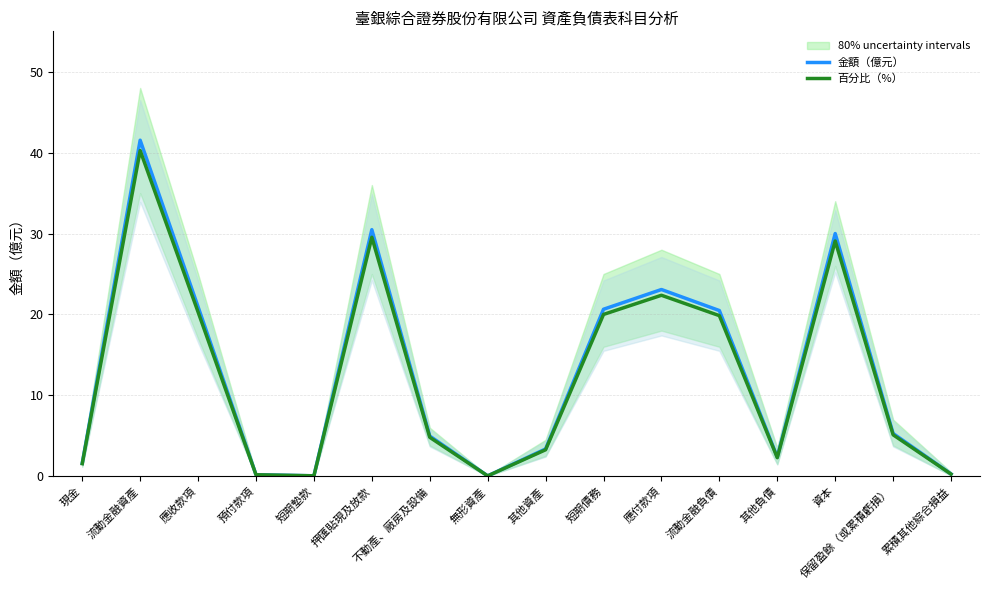

At which category does the chart reach its minimum across all series?

無形資產